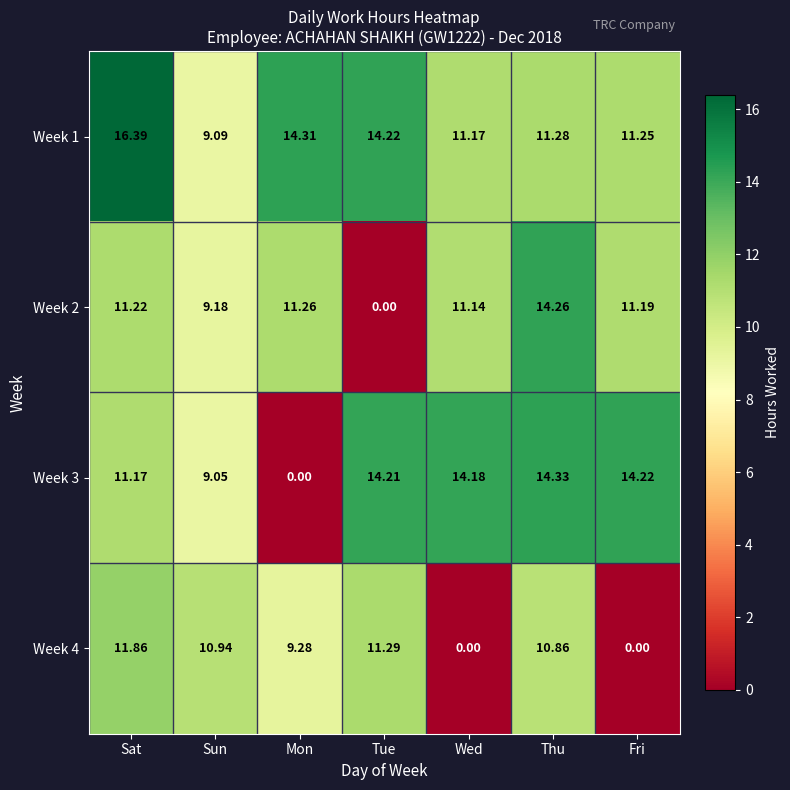

Rank the series by their average value, from lowest to highest.

Week 4, Week 2, Week 3, Week 1